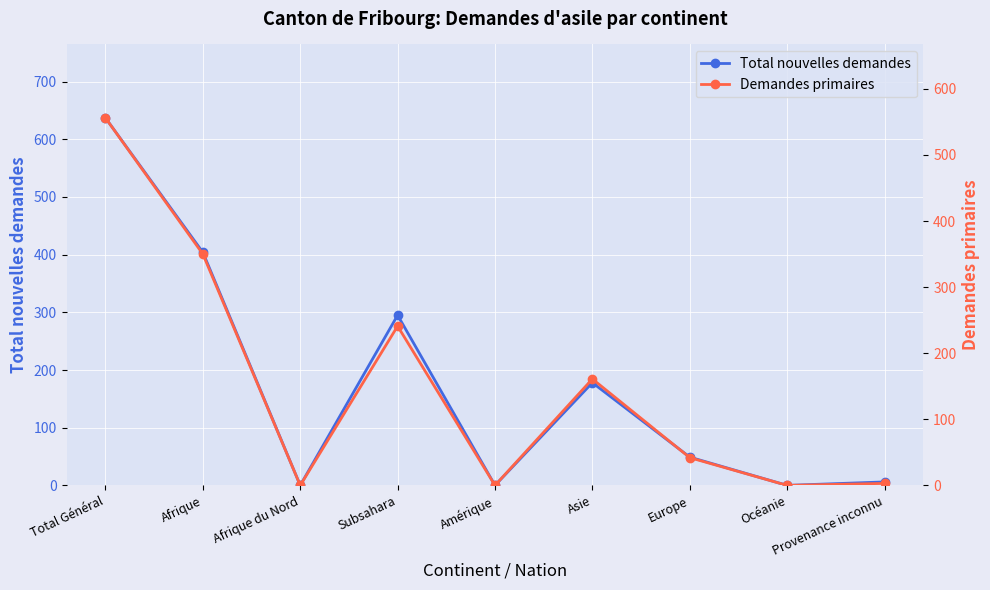

True or false: Demandes primaires and Total nouvelles demandes cross at least once.

False